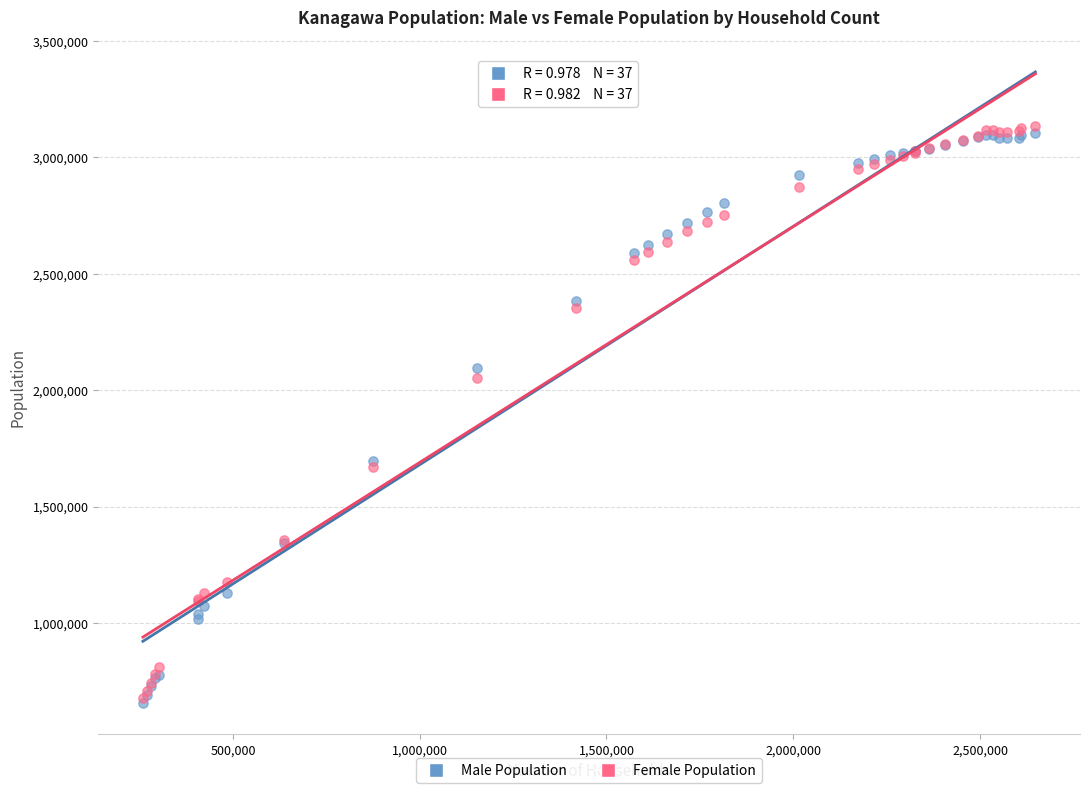

Which series reaches the maximum Y coordinate?

Female Population